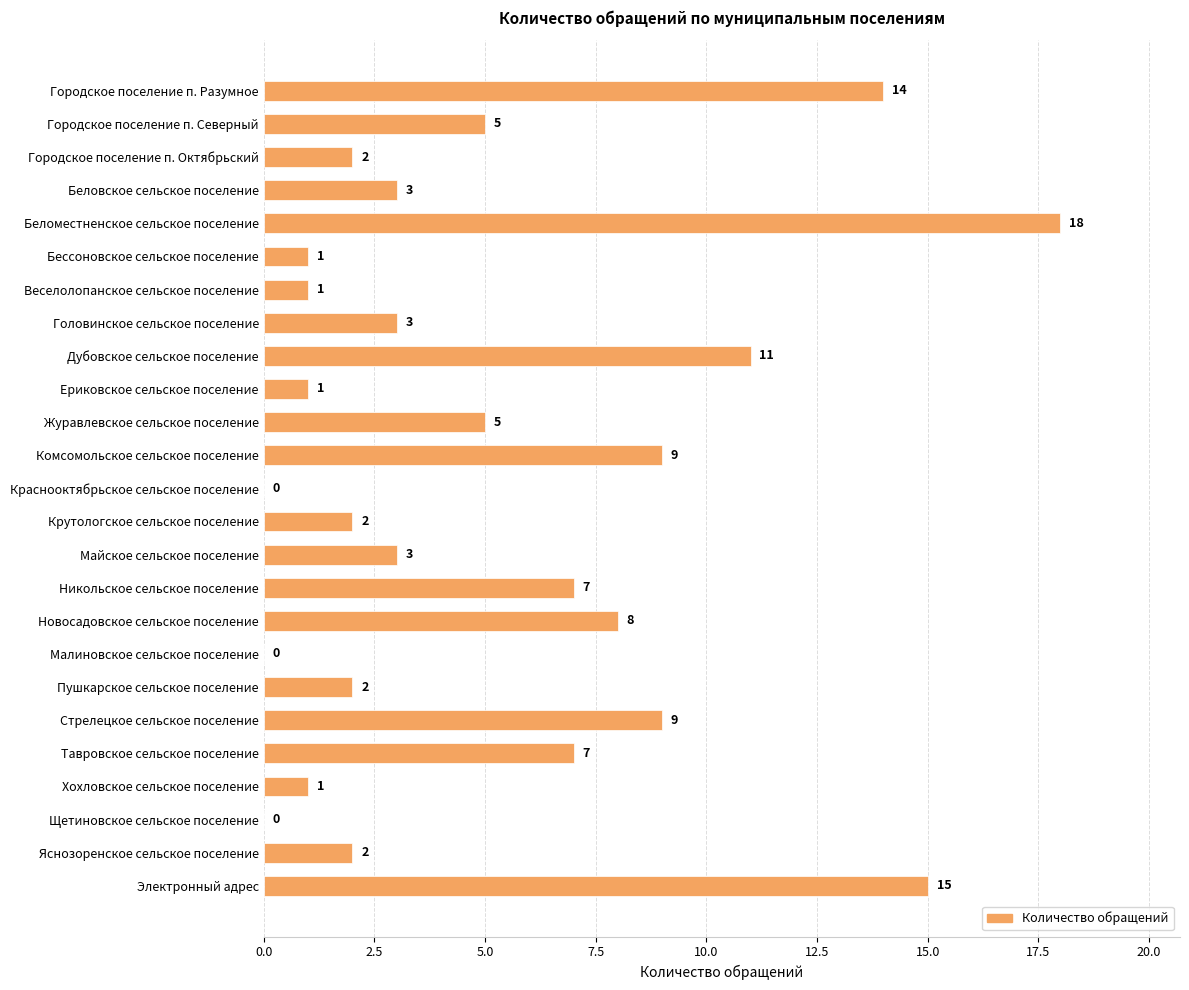

True or false: the data shows 0 at Щетиновское сельское поселение.

True